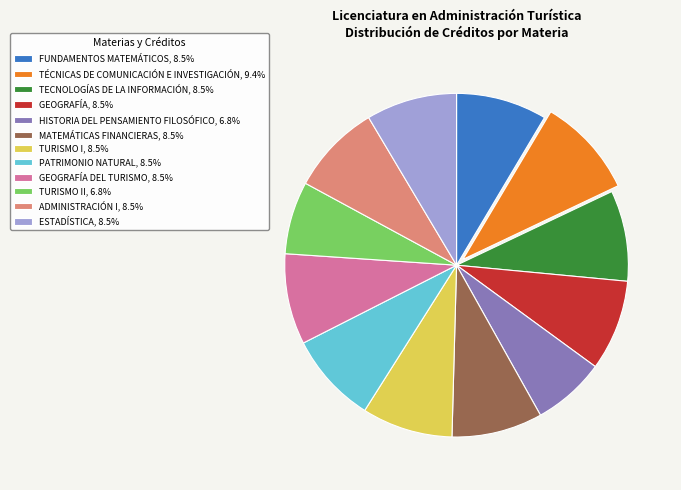

What is the ratio of the value at ADMINISTRACIÓN I, 8.5% to the value at TURISMO II, 6.8%?

1.2